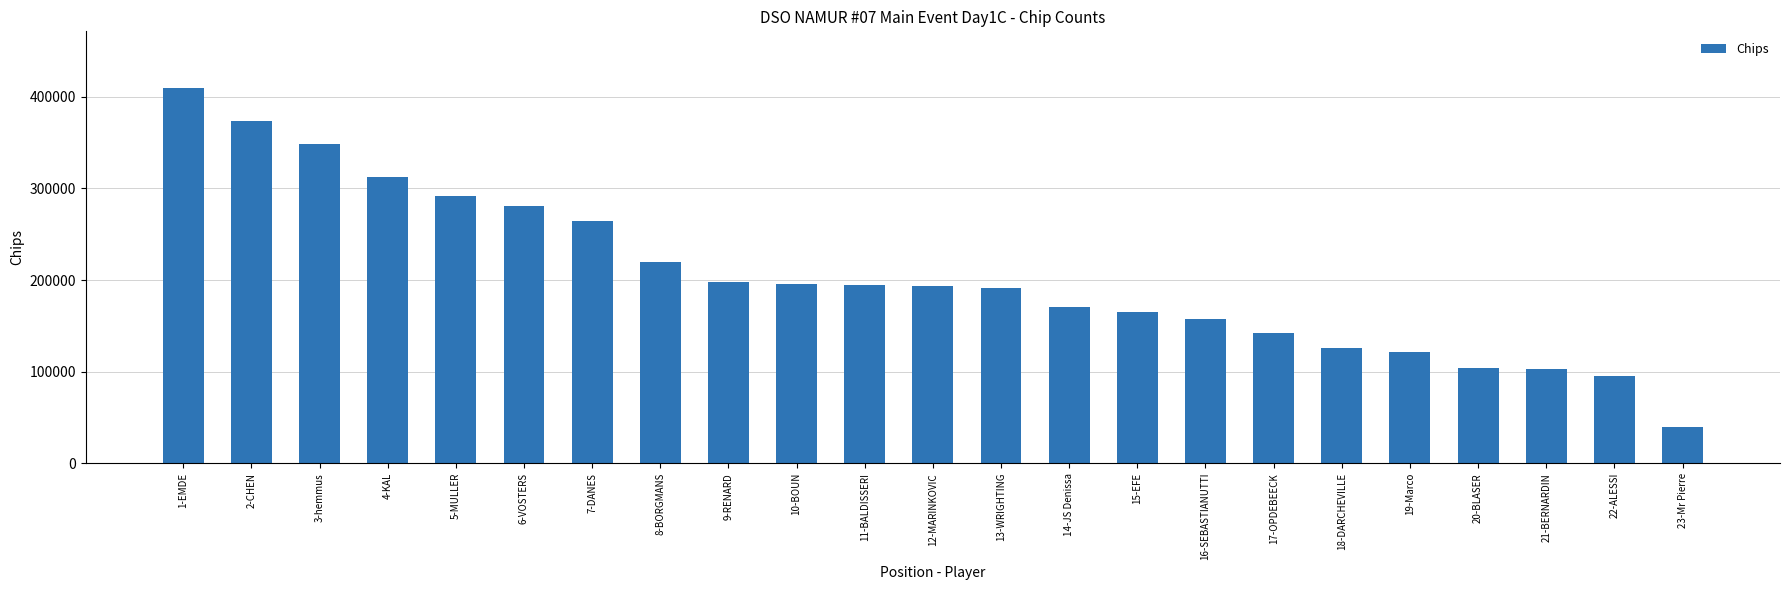

How many values are below 194000?

11